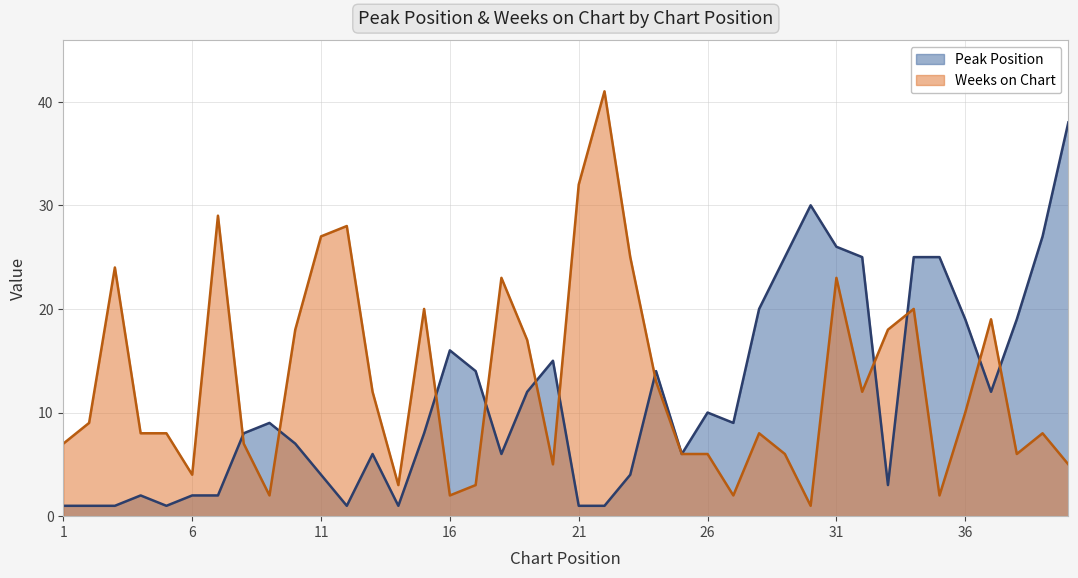

How many lines are shown in the chart?

2